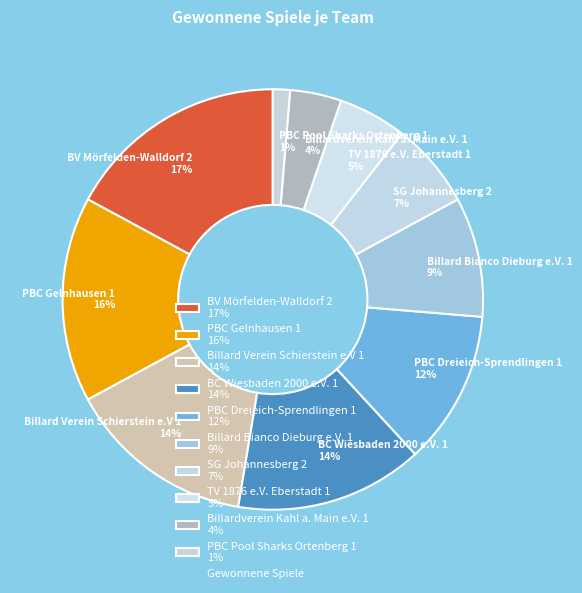

Combined, do PBC Gelnhausen 1 16% and SG Johannesberg 2 7% account for over 50%?

No